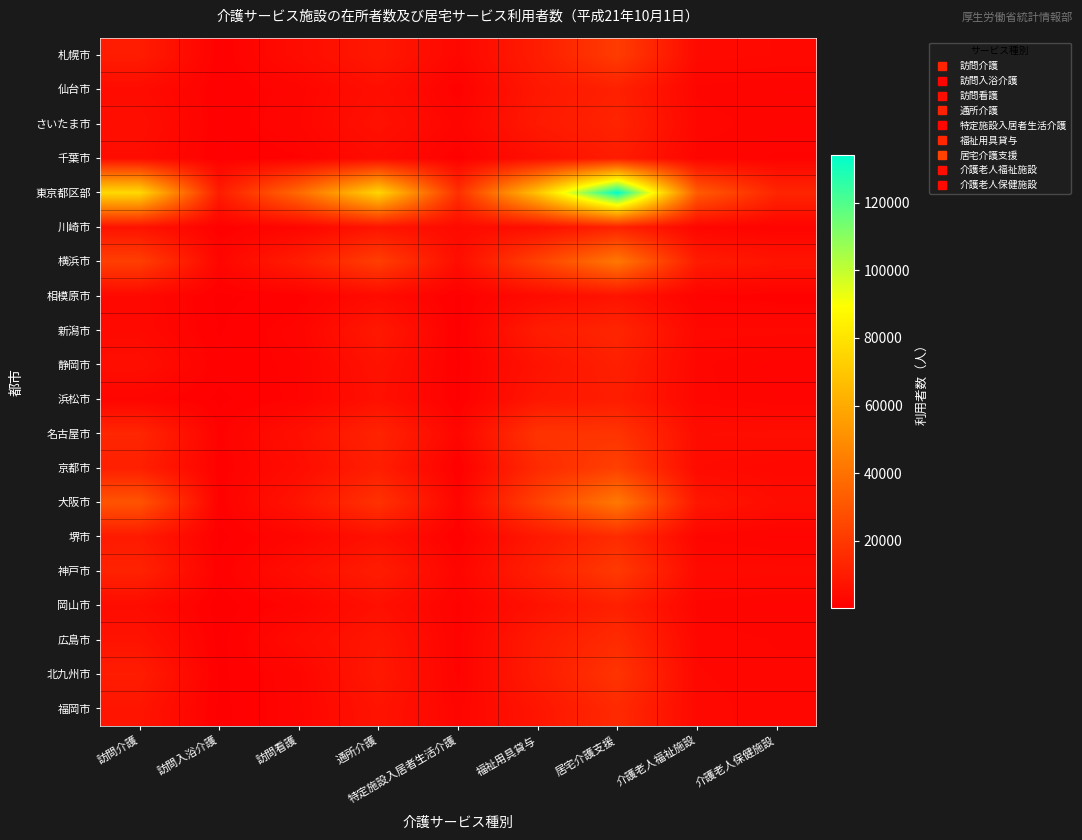

Reading left to right, what are all the values shown in this chart?

札幌市: 訪問介護=10097	訪問入浴介護=720	訪問看護=4595	通所介護=8763	特定施設入居者生活介護=2799	福祉用具貸与=10385	居宅介護支援=21094	介護老人福祉施設=3805	介護老人保健施設=3470
仙台市: 訪問介護=4360	訪問入浴介護=760	訪問看護=2115	通所介護=5419	特定施設入居者生活介護=975	福祉用具貸与=8470	居宅介護支援=11547	介護老人福祉施設=2259	介護老人保健施設=1920
さいたま市: 訪問介護=5394	訪問入浴介護=790	訪問看護=2404	通所介護=6311	特定施設入居者生活介護=2132	福祉用具貸与=9151	居宅介護支援=12745	介護老人福祉施設=2925	介護老人保健施設=1952
千葉市: 訪問介護=4624	訪問入浴介護=655	訪問看護=1296	通所介護=4307	特定施設入居者生活介護=884	福祉用具貸与=5517	居宅介護支援=10219	介護老人福祉施設=2123	介護老人保健施設=1584
東京都区部: 訪問介護=76120	訪問入浴介護=9965	訪問看護=37121	通所介護=74931	特定施設入居者生活介護=16670	福祉用具貸与=69028	居宅介護支援=134030	介護老人福祉施設=32167	介護老人保健施設=13267
川崎市: 訪問介護=6874	訪問入浴介護=824	訪問看護=2446	通所介護=7295	特定施設入居者生活介護=3823	福祉用具貸与=5613	居宅介護支援=12105	介護老人福祉施設=2432	介護老人保健施設=1625
横浜市: 訪問介護=22114	訪問入浴介護=2395	訪問看護=10424	通所介護=21969	特定施設入居者生活介護=4952	福祉用具貸与=23237	居宅介護支援=42285	介護老人福祉施設=9864	介護老人保健施設=7223
相模原市: 訪問介護=3349	訪問入浴介護=410	訪問看護=1005	通所介護=4106	特定施設入居者生活介護=452	福祉用具貸与=4242	居宅介護支援=7052	介護老人福祉施設=1478	介護老人保健施設=973
新潟市: 訪問介護=3549	訪問入浴介護=538	訪問看護=1991	通所介護=8902	特定施設入居者生活介護=303	福祉用具貸与=10027	居宅介護支援=13285	介護老人福祉施設=3145	介護老人保健施設=3202
静岡市: 訪問介護=5389	訪問入浴介護=921	訪問看護=1588	通所介護=6672	特定施設入居者生活介護=504	福祉用具貸与=6808	居宅介護支援=11433	介護老人福祉施設=2636	介護老人保健施設=1668
浜松市: 訪問介護=2148	訪問入浴介護=414	訪問看護=1682	通所介護=6037	特定施設入居者生活介護=466	福祉用具貸与=8134	居宅介護支援=10323	介護老人福祉施設=2674	介護老人保健施設=1918
名古屋市: 訪問介護=13537	訪問入浴介護=1212	訪問看護=5673	通所介護=12664	特定施設入居者生活介護=2528	福祉用具貸与=18368	居宅介護支援=18368	介護老人福祉施設=4766	介護老人保健施設=5096
京都市: 訪問介護=11290	訪問入浴介護=903	訪問看護=4706	通所介護=10710	特定施設入居者生活介護=409	福祉用具貸与=14897	居宅介護支援=22597	介護老人福祉施設=4043	介護老人保健施設=3088
大阪市: 訪問介護=29547	訪問入浴介護=931	訪問看護=7430	通所介護=17648	特定施設入居者生活介護=2082	福祉用具貸与=22872	居宅介護支援=42433	介護老人福祉施設=8104	介護老人保健施設=4803
堺市: 訪問介護=9487	訪問入浴介護=358	訪問看護=2407	通所介護=6089	特定施設入居者生活介護=626	福祉用具貸与=8776	居宅介護支援=15510	介護老人福祉施設=2314	介護老人保健施設=1546
神戸市: 訪問介護=12265	訪問入浴介護=798	訪問看護=5361	通所介護=10261	特定施設入居者生活介護=2138	福祉用具貸与=11383	居宅介護支援=20252	介護老人福祉施設=3936	介護老人保健施設=3863
岡山市: 訪問介護=4529	訪問入浴介護=94	訪問看護=1983	通所介護=5808	特定施設入居者生活介護=1263	福祉用具貸与=6423	居宅介護支援=11521	介護老人福祉施設=2164	介護老人保健施設=1755
広島市: 訪問介護=7003	訪問入浴介護=198	訪問看護=4289	通所介護=8022	特定施設入居者生活介護=1405	福祉用具貸与=9694	居宅介護支援=15112	介護老人福祉施設=2854	介護老人保健施設=2393
北九州市: 訪問介護=10113	訪問入浴介護=386	訪問看護=2272	通所介護=8819	特定施設入居者生活介護=1337	福祉用具貸与=10013	居宅介護支援=18273	介護老人福祉施設=3045	介護老人保健施設=2578
福岡市: 訪問介護=7590	訪問入浴介護=330	訪問看護=2110	通所介護=7140	特定施設入居者生活介護=2169	福祉用具貸与=7544	居宅介護支援=14805	介護老人福祉施設=3314	介護老人保健施設=2557